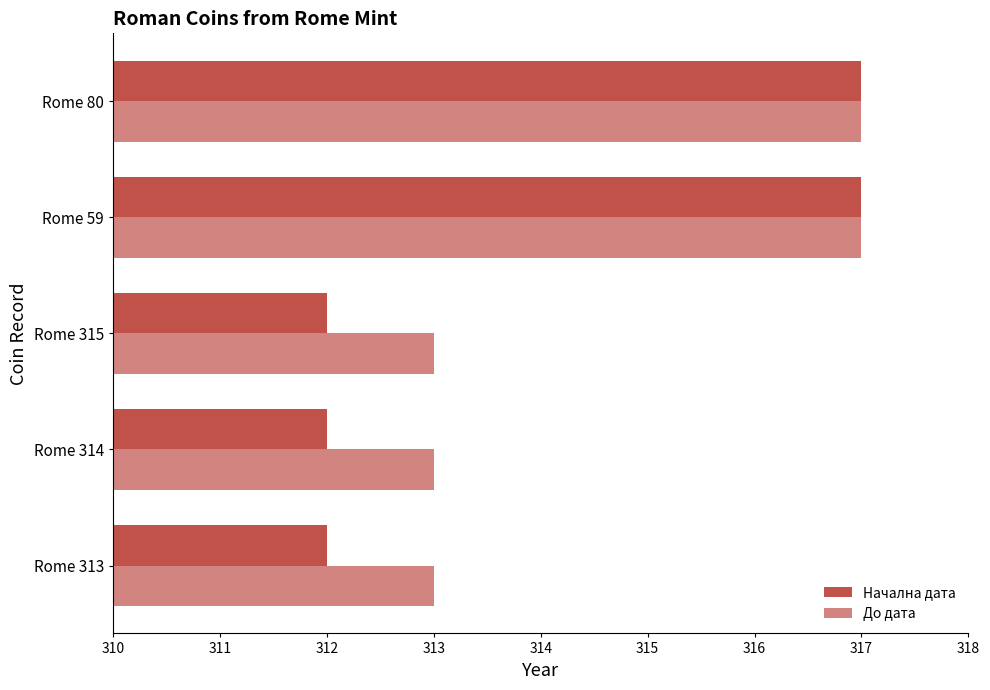

What is the difference between the maximum and second lowest values in the До дата series?

4